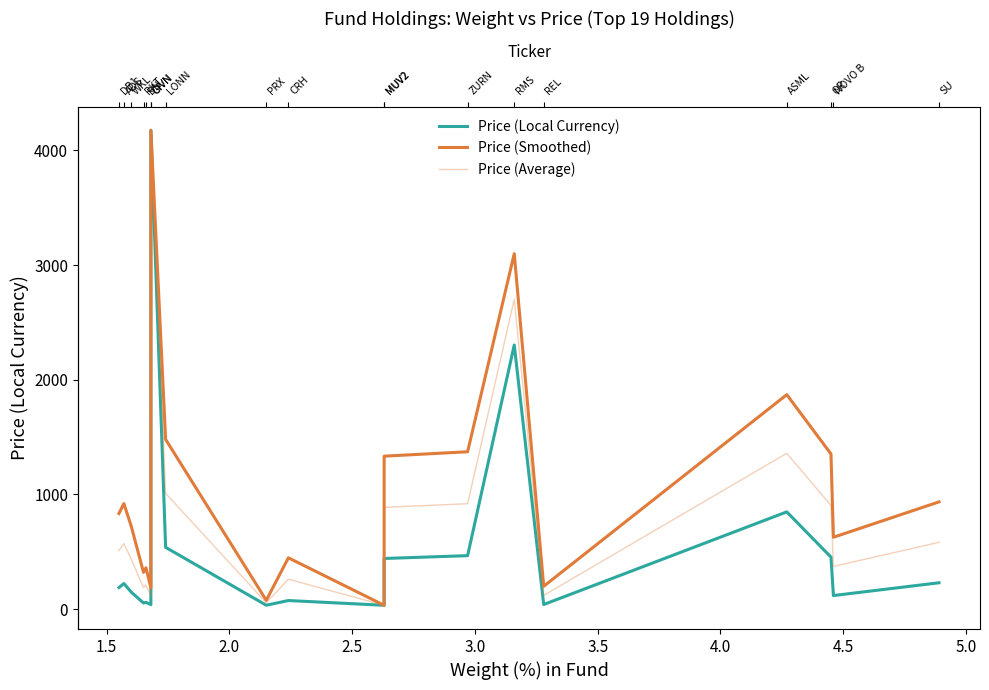

Is the value of Price (Local Currency) at 17 greater than the value of Price (Average) at 15?

No